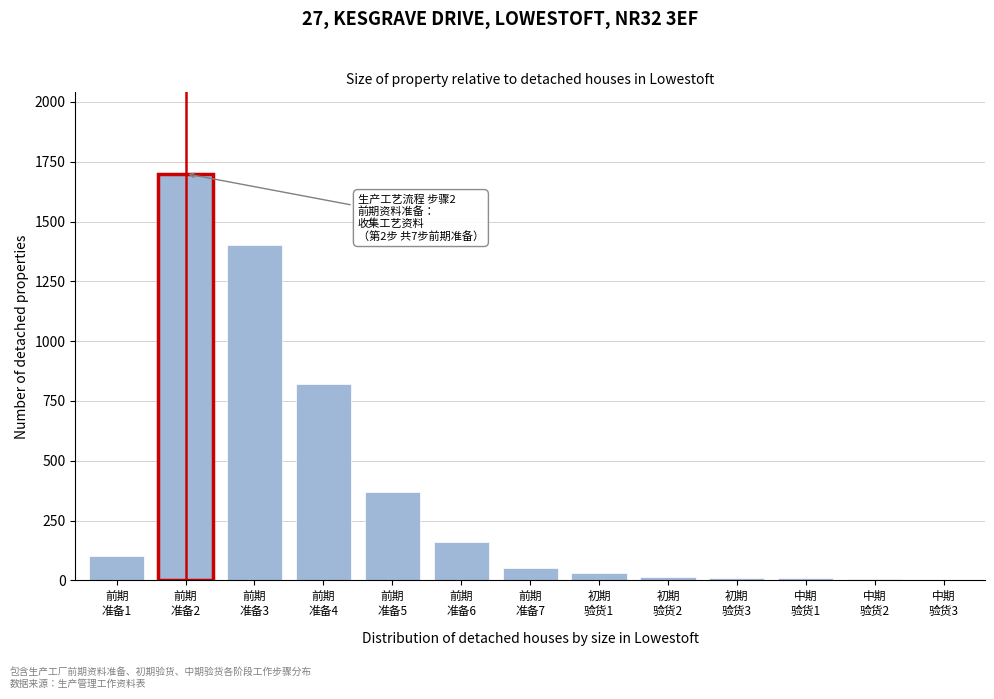

What is the greatest value displayed?

1700